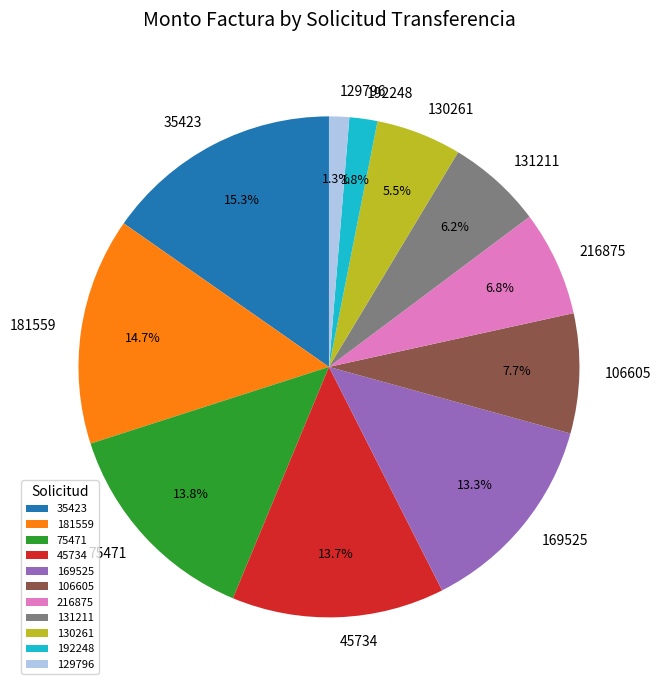

What percentage is the 181559 slice, to the nearest percent?

15%